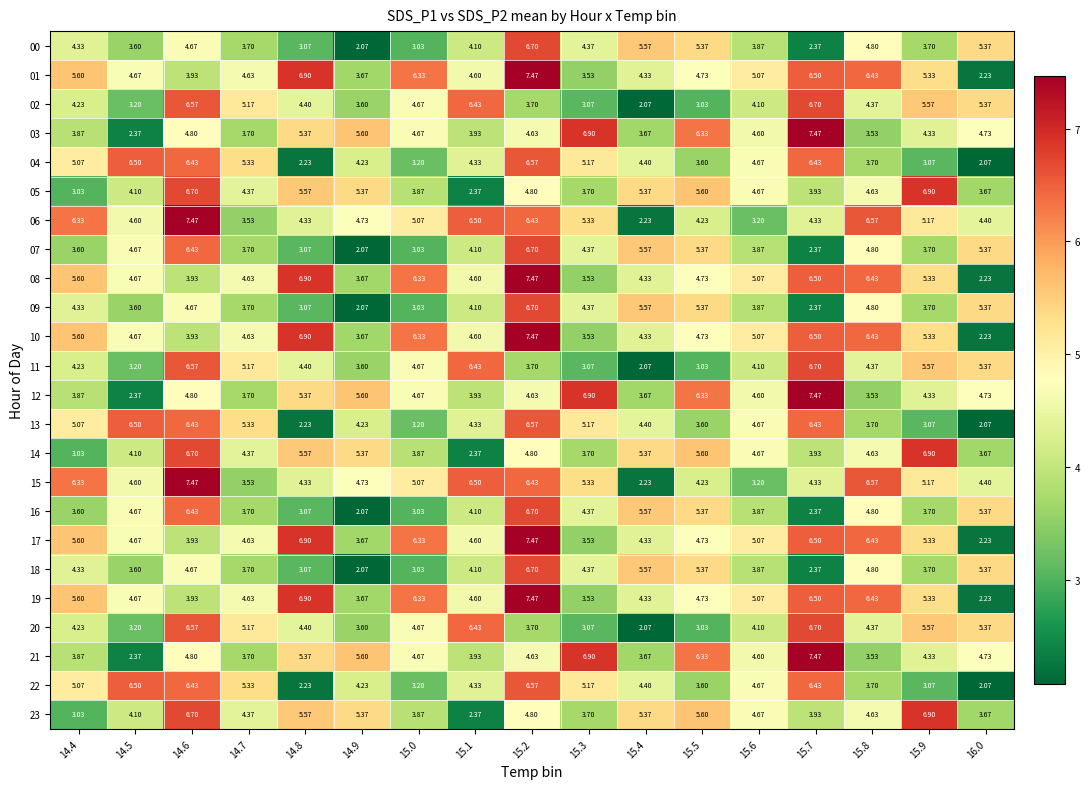

Is the value of 20 at 15.7 greater than the value of 08 at 14.9?

Yes